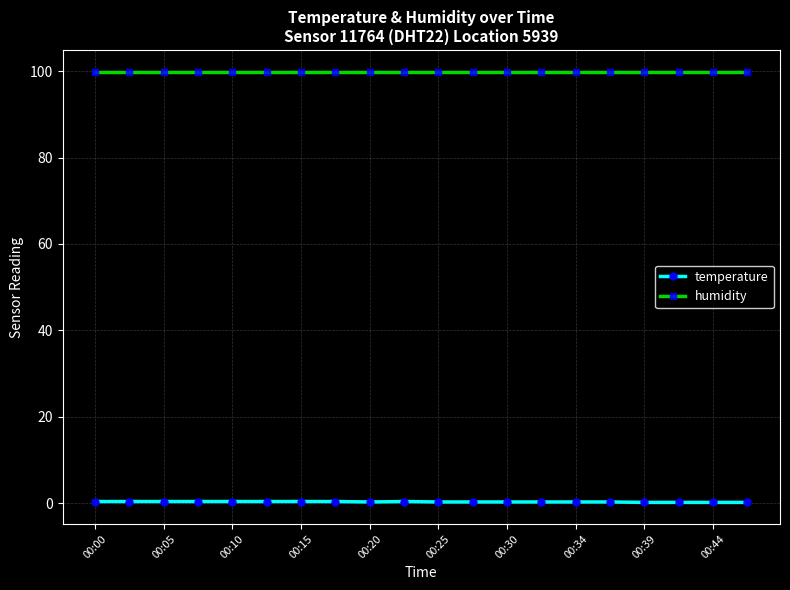

Rank the series by their average value, from lowest to highest.

temperature, humidity